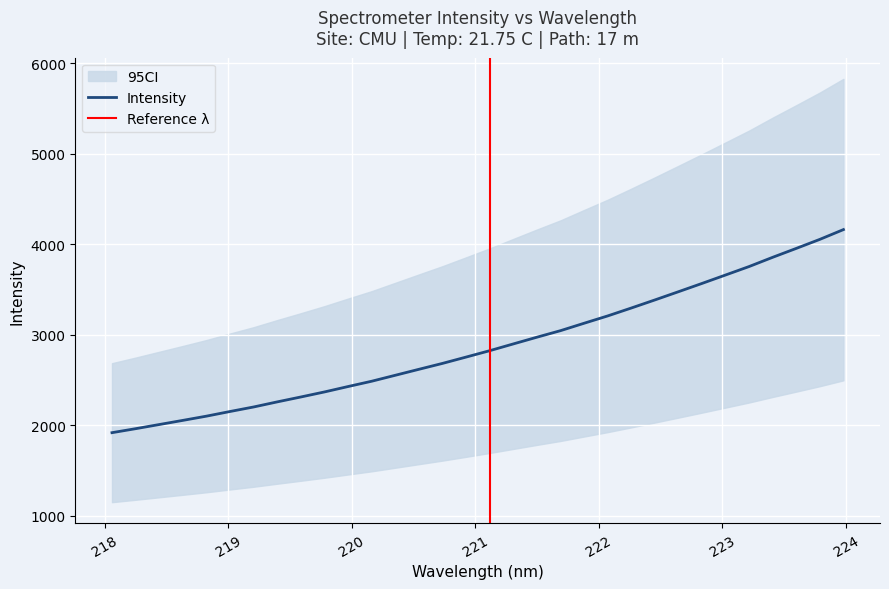

How many lines are shown in the chart?

1